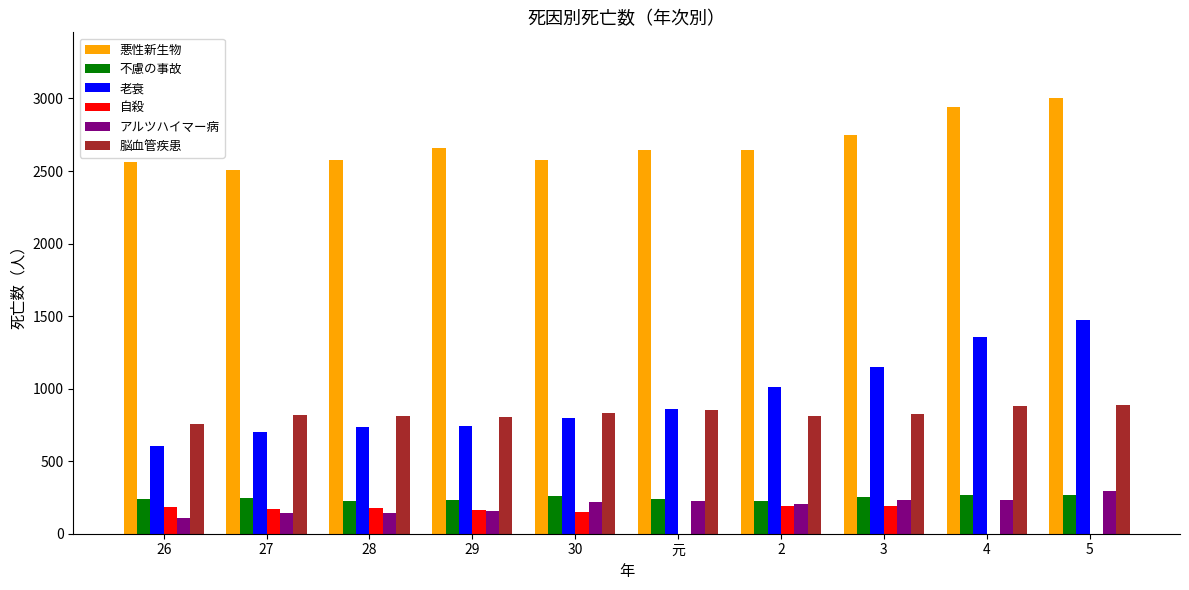

Which series has the largest range (max minus min)?

老衰